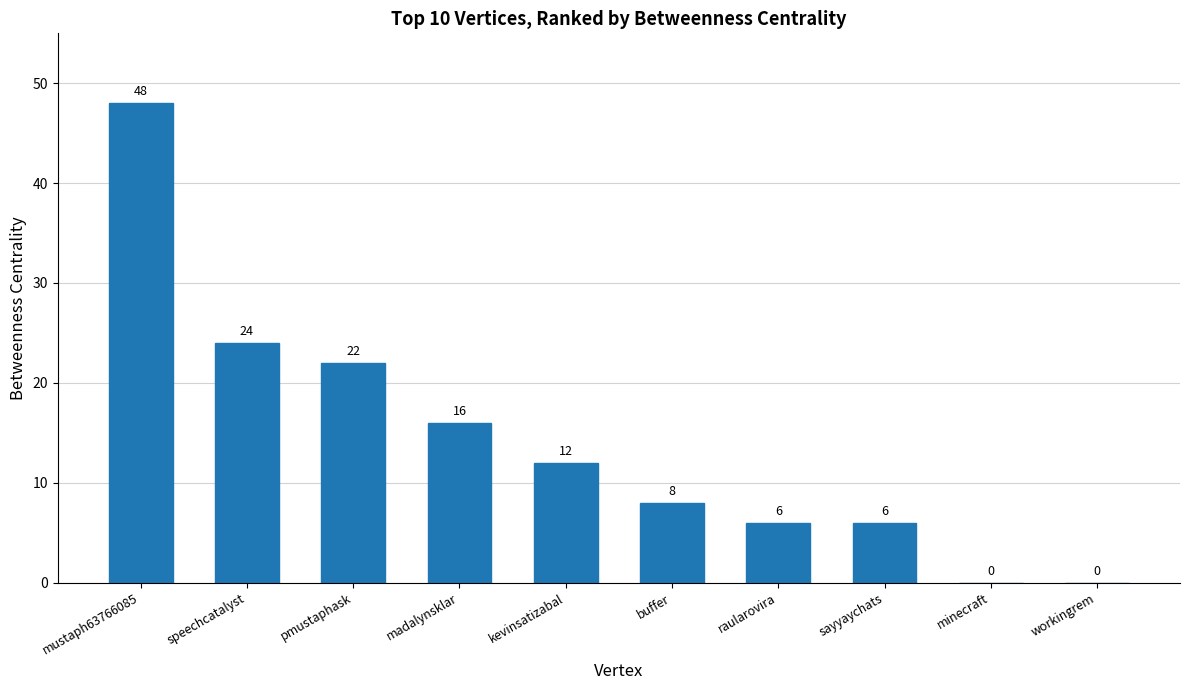

Where is the data nearest to the value 24?

speechcatalyst